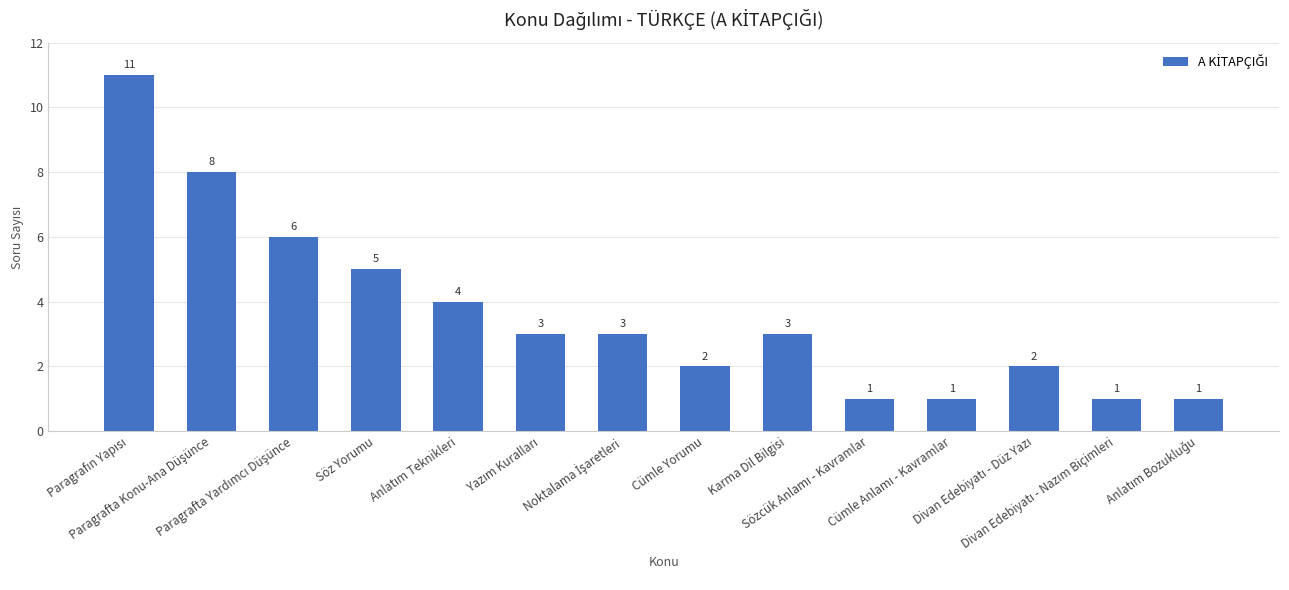

What is the value of the 3rd bar from the left?

6